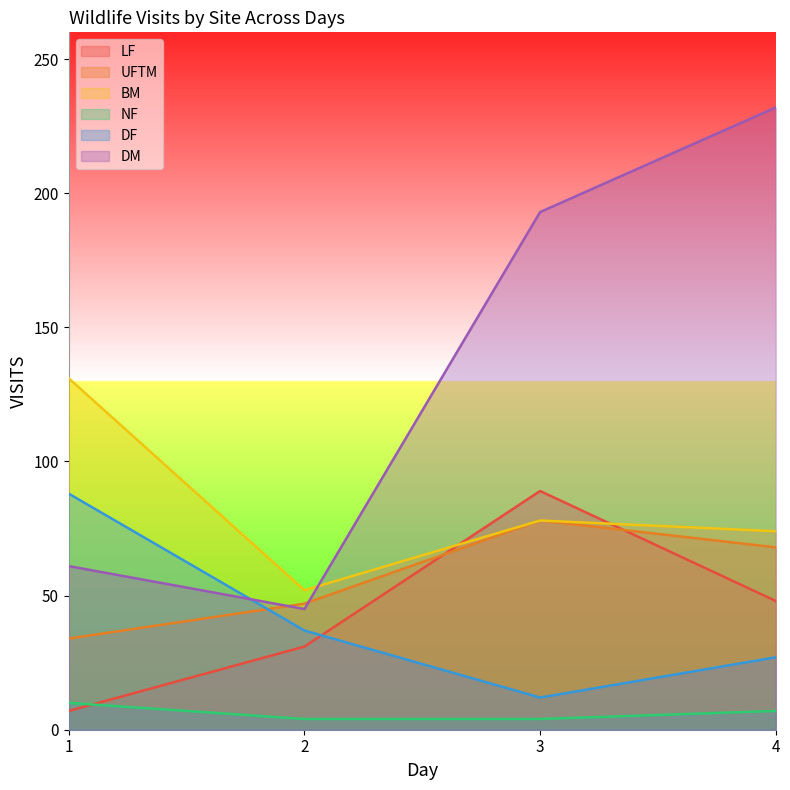

At which label does NF reach its peak?

1